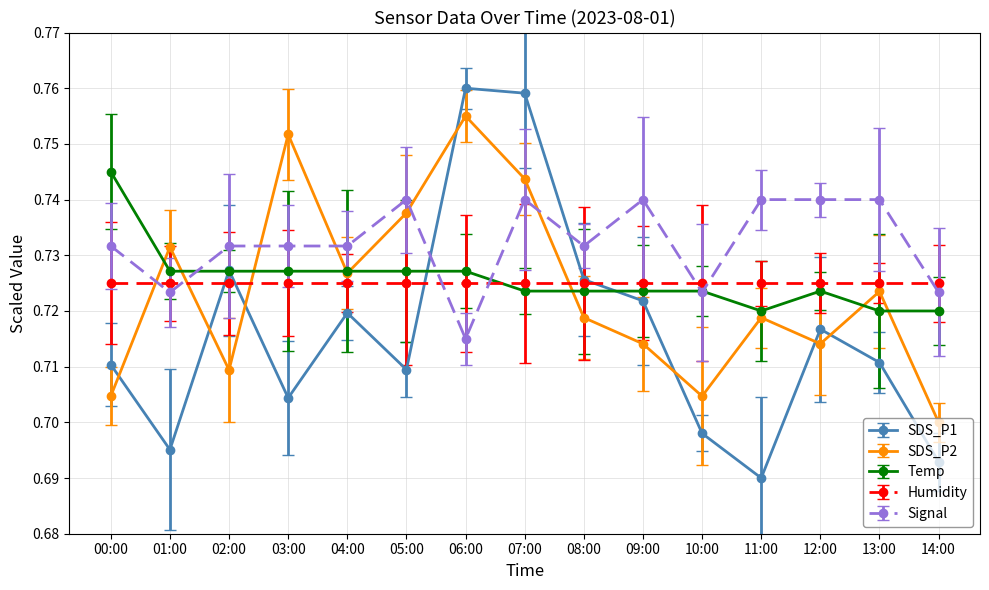

What position from the left is 04:00?

5